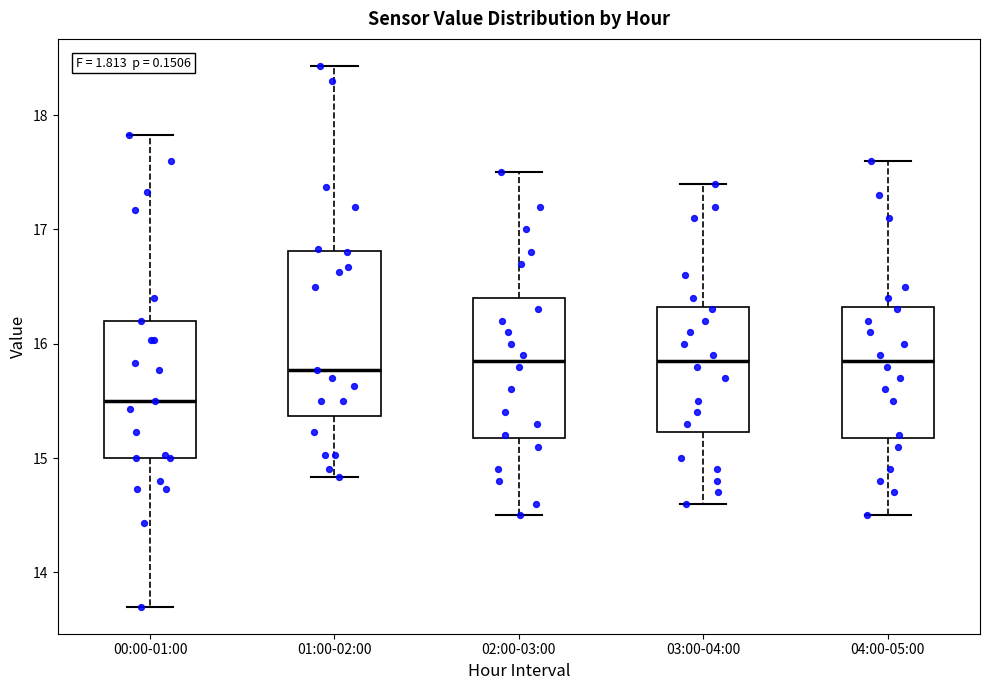

Reading left to right, read every box against the y-axis: the position of its median line, the range the box covers, and the ends of its whiskers. The values are not printed on the chart, so give them approximately, as read against the axis.

00:00-01:00: median 15.5, box 15.0 to 16.2, whiskers 13.7 to 17.8
01:00-02:00: median 15.8, box 15.4 to 16.8, whiskers 14.8 to 18.4
02:00-03:00: median 15.9, box 15.2 to 16.4, whiskers 14.5 to 17.5
03:00-04:00: median 15.9, box 15.2 to 16.3, whiskers 14.6 to 17.4
04:00-05:00: median 15.9, box 15.2 to 16.3, whiskers 14.5 to 17.6